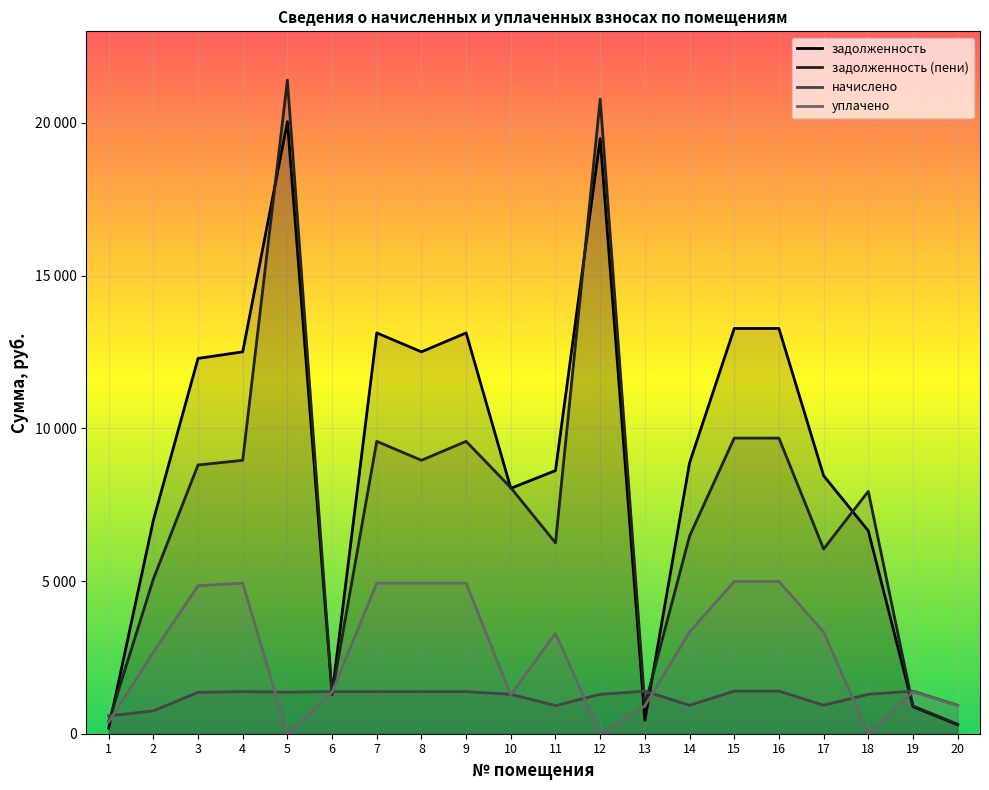

Rank the series at 3 from lowest to highest value.

начислено, уплачено, задолженность (пени), задолженность